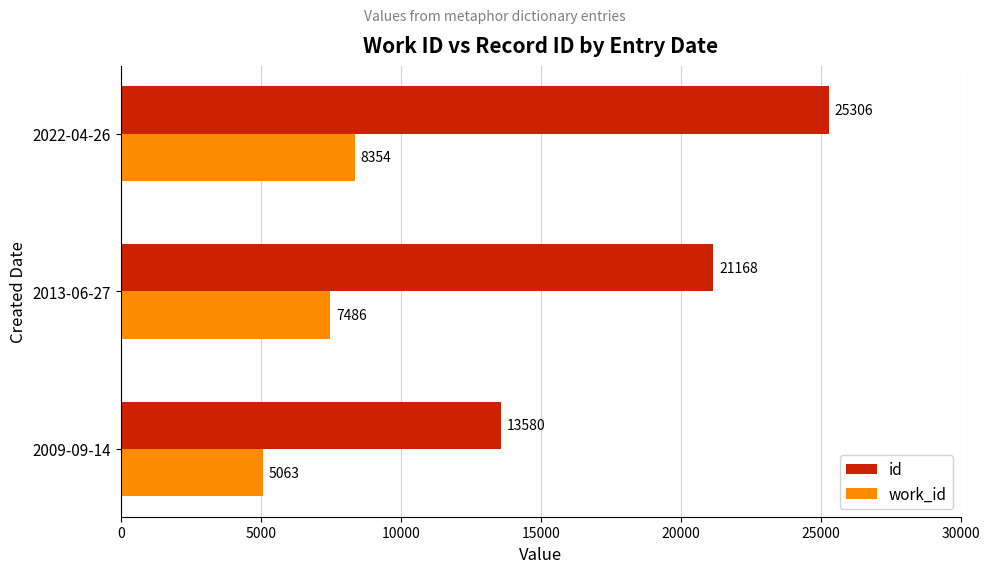

Which series has the largest total across all categories?

id